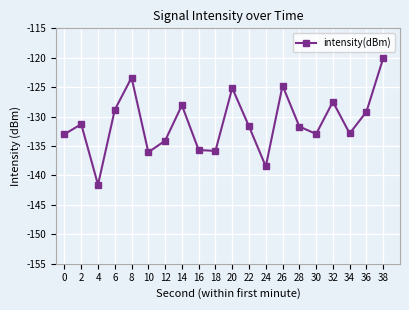

Between 26 and 12, which is larger?

26